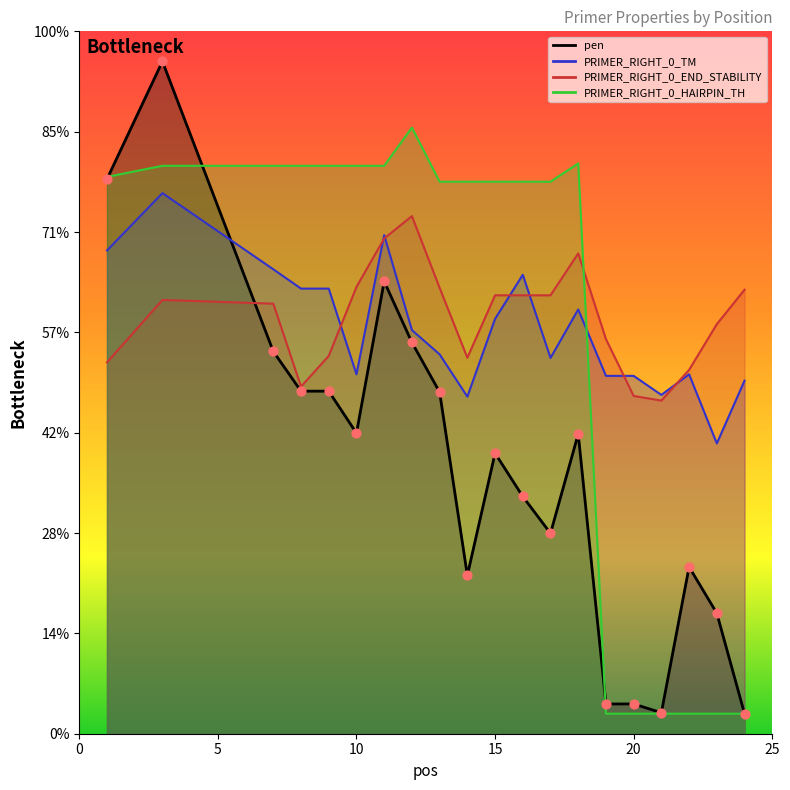

At which category is the sum across all series the highest?

3